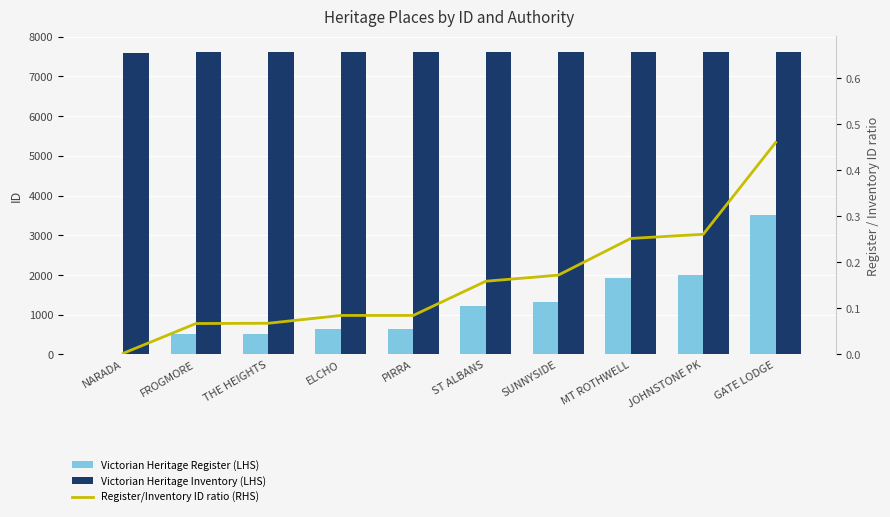

What is the value of the Victorian Heritage Register (LHS) bar at the 4th from the left?

646.0